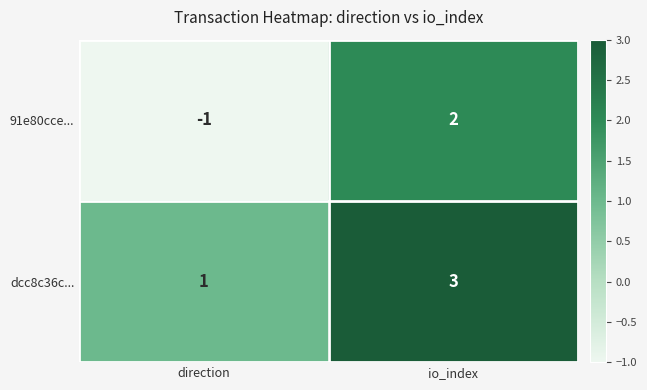

Which series has the largest total across all categories?

dcc8c36c...